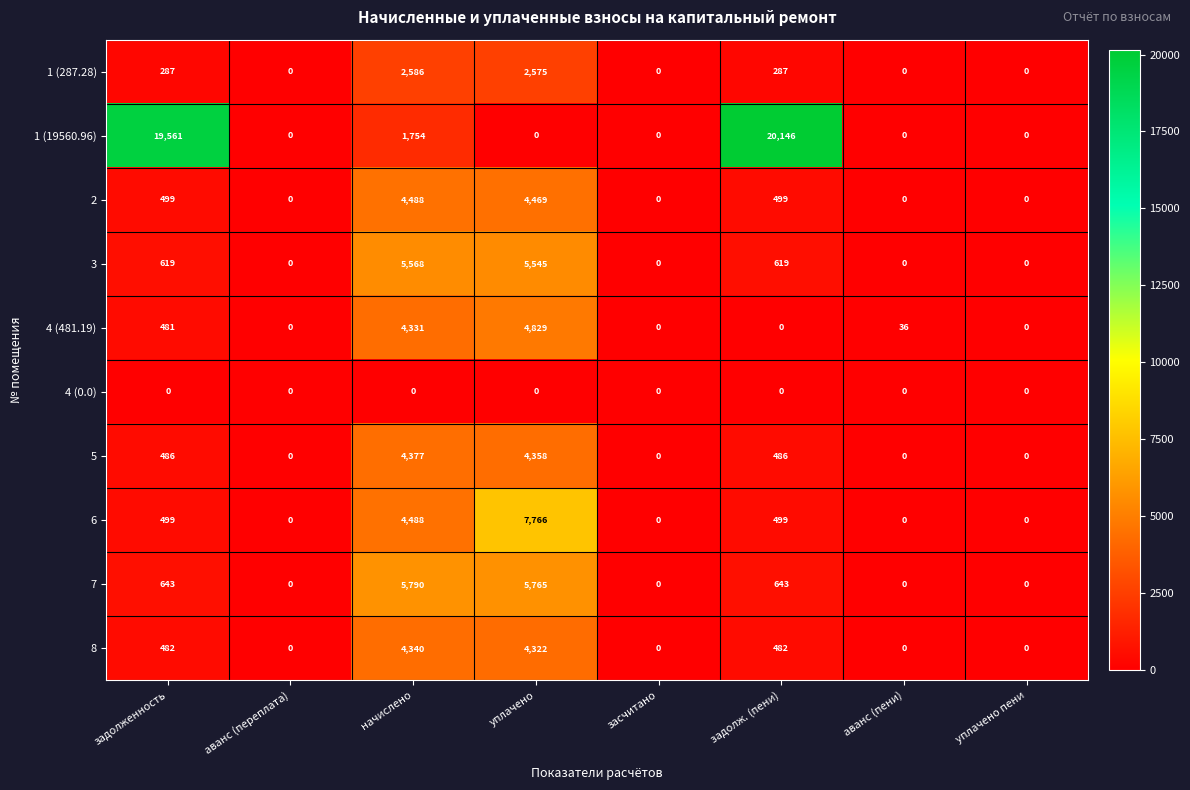

The value of 4 (481.19) at аванс (пени) is 36. True or false?

True